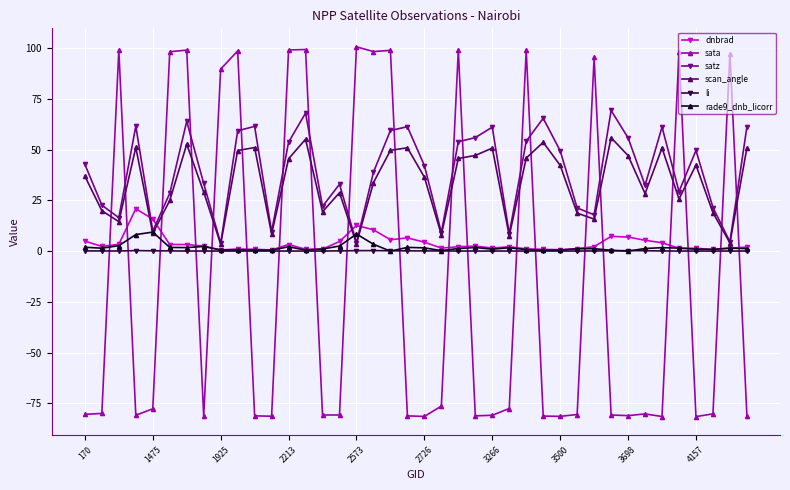

What is the maximum value for dnbrad?

20.8